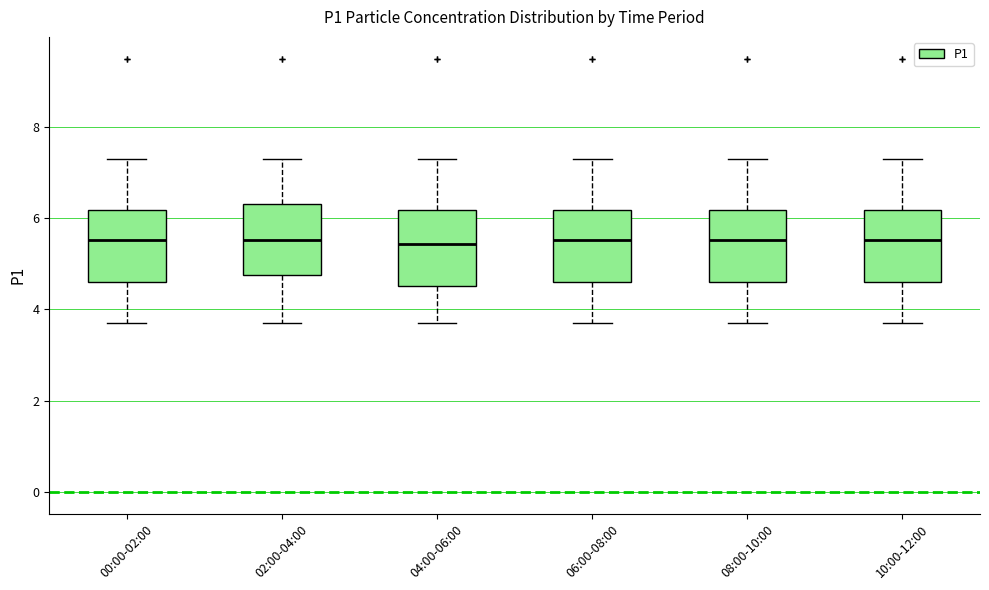

Where is the lower edge of the box for 02:00-04:00 on the y-axis? The values are not printed on the chart, so give them approximately, as read against the axis.

4.8